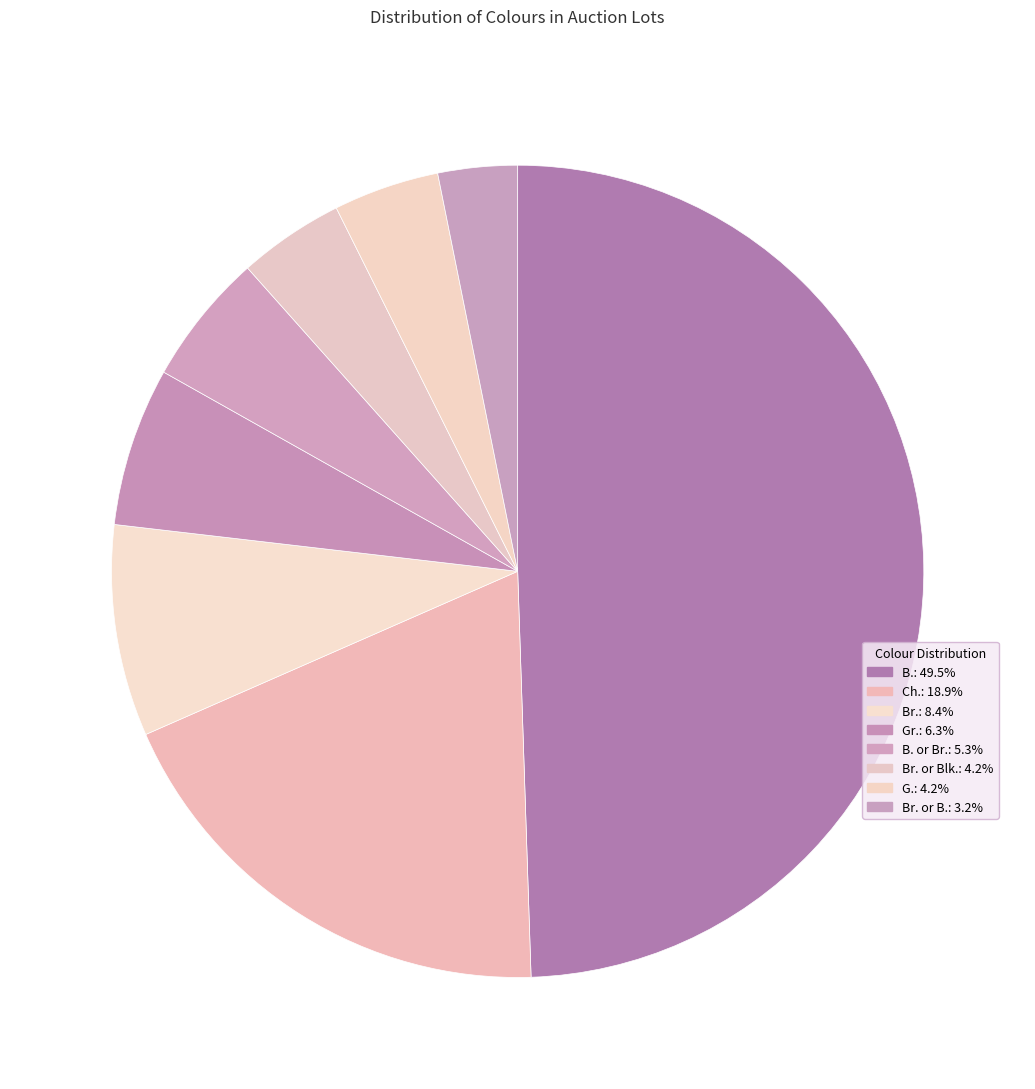

How many segments does this pie chart have?

8